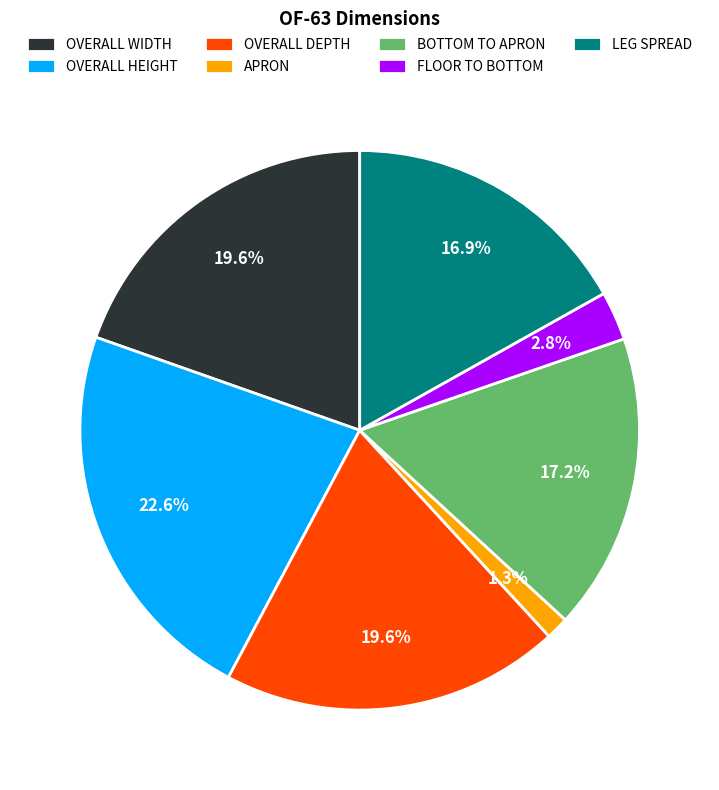

Between APRON and OVERALL WIDTH, which is larger?

OVERALL WIDTH